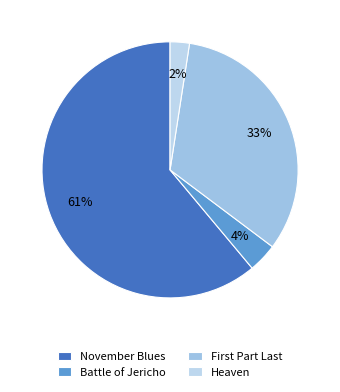

What percentage is the Battle of Jericho slice, to the nearest percent?

4%